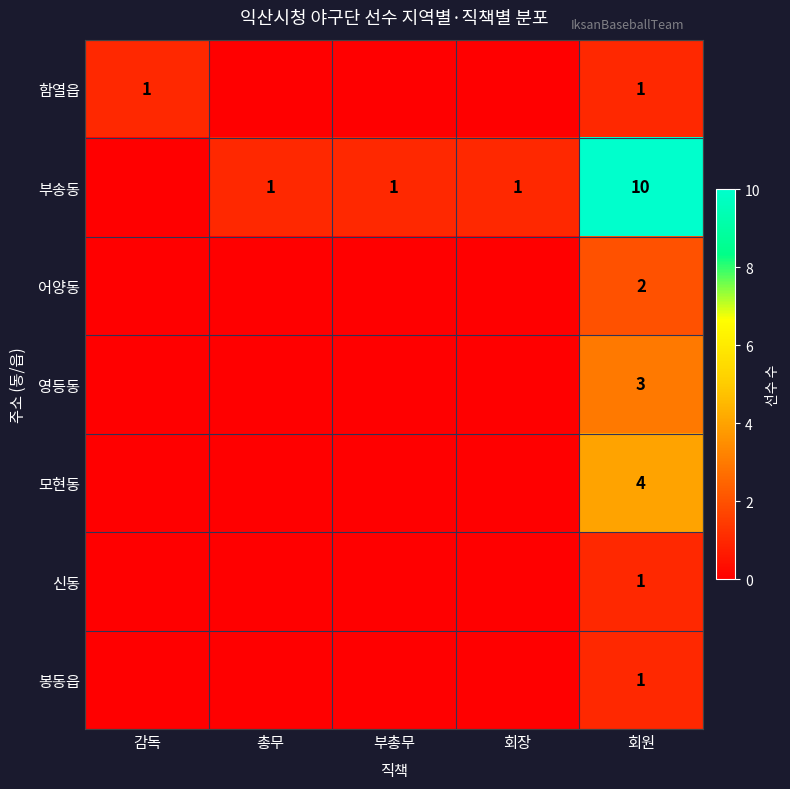

Which label corresponds to the largest value in the chart?

회원